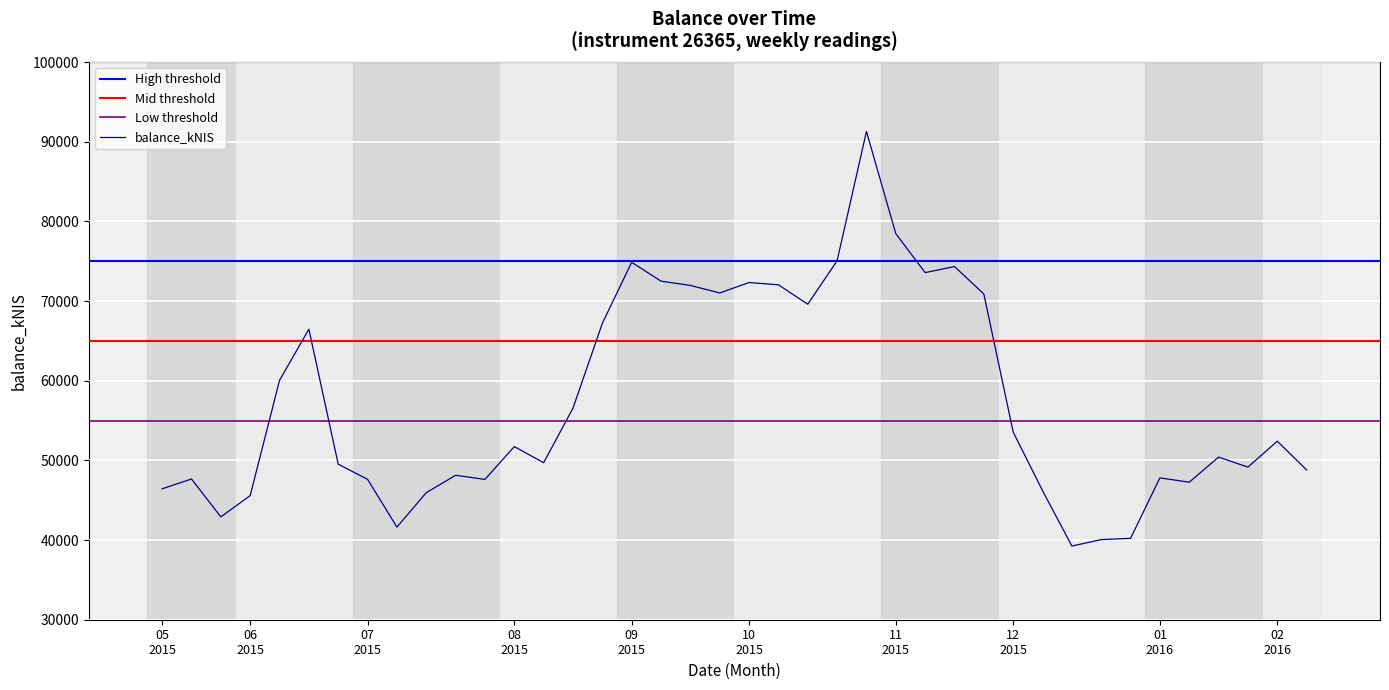

How many categories are shown in the chart?

40